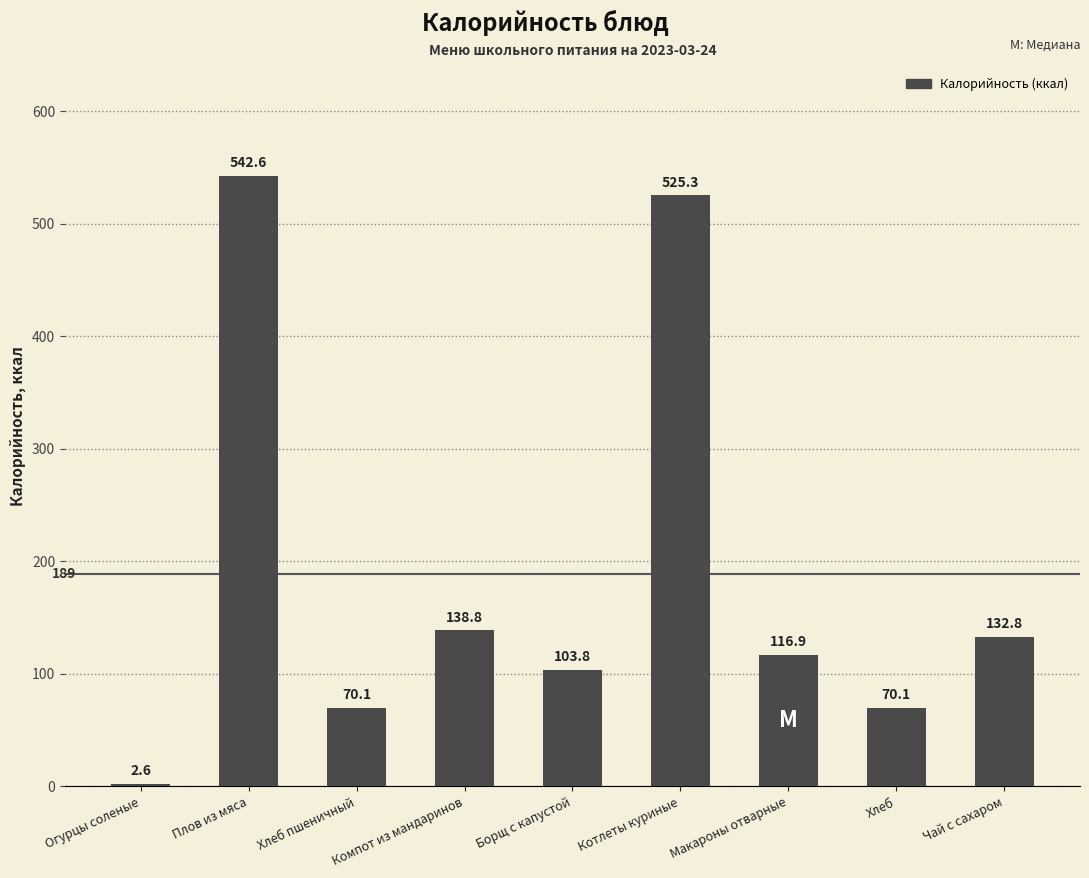

Which category has the highest value across all series?

Плов из мяса